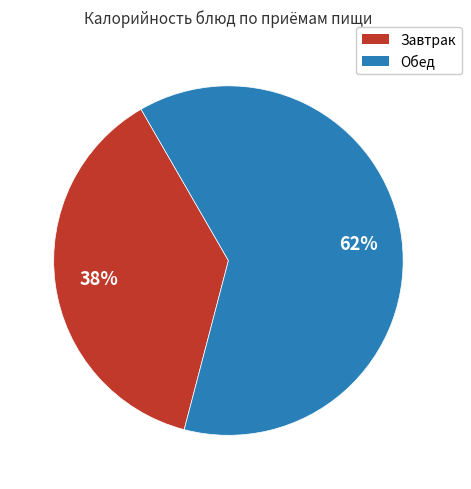

To the nearest percent, what is the average slice percentage?

50%